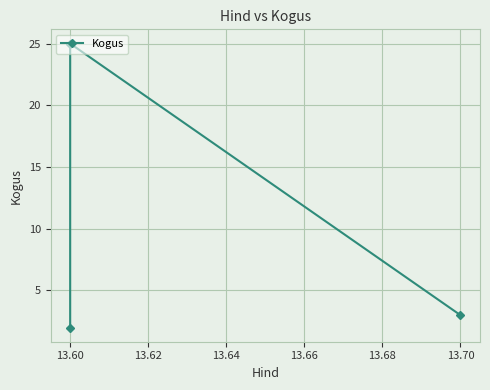

Reading left to right, list all the values displayed in this chart.

2	25	3